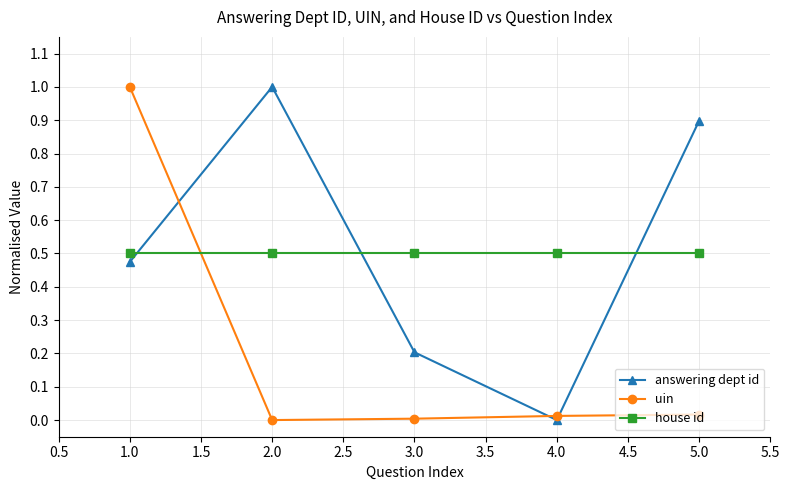

How many lines are shown in the chart?

3